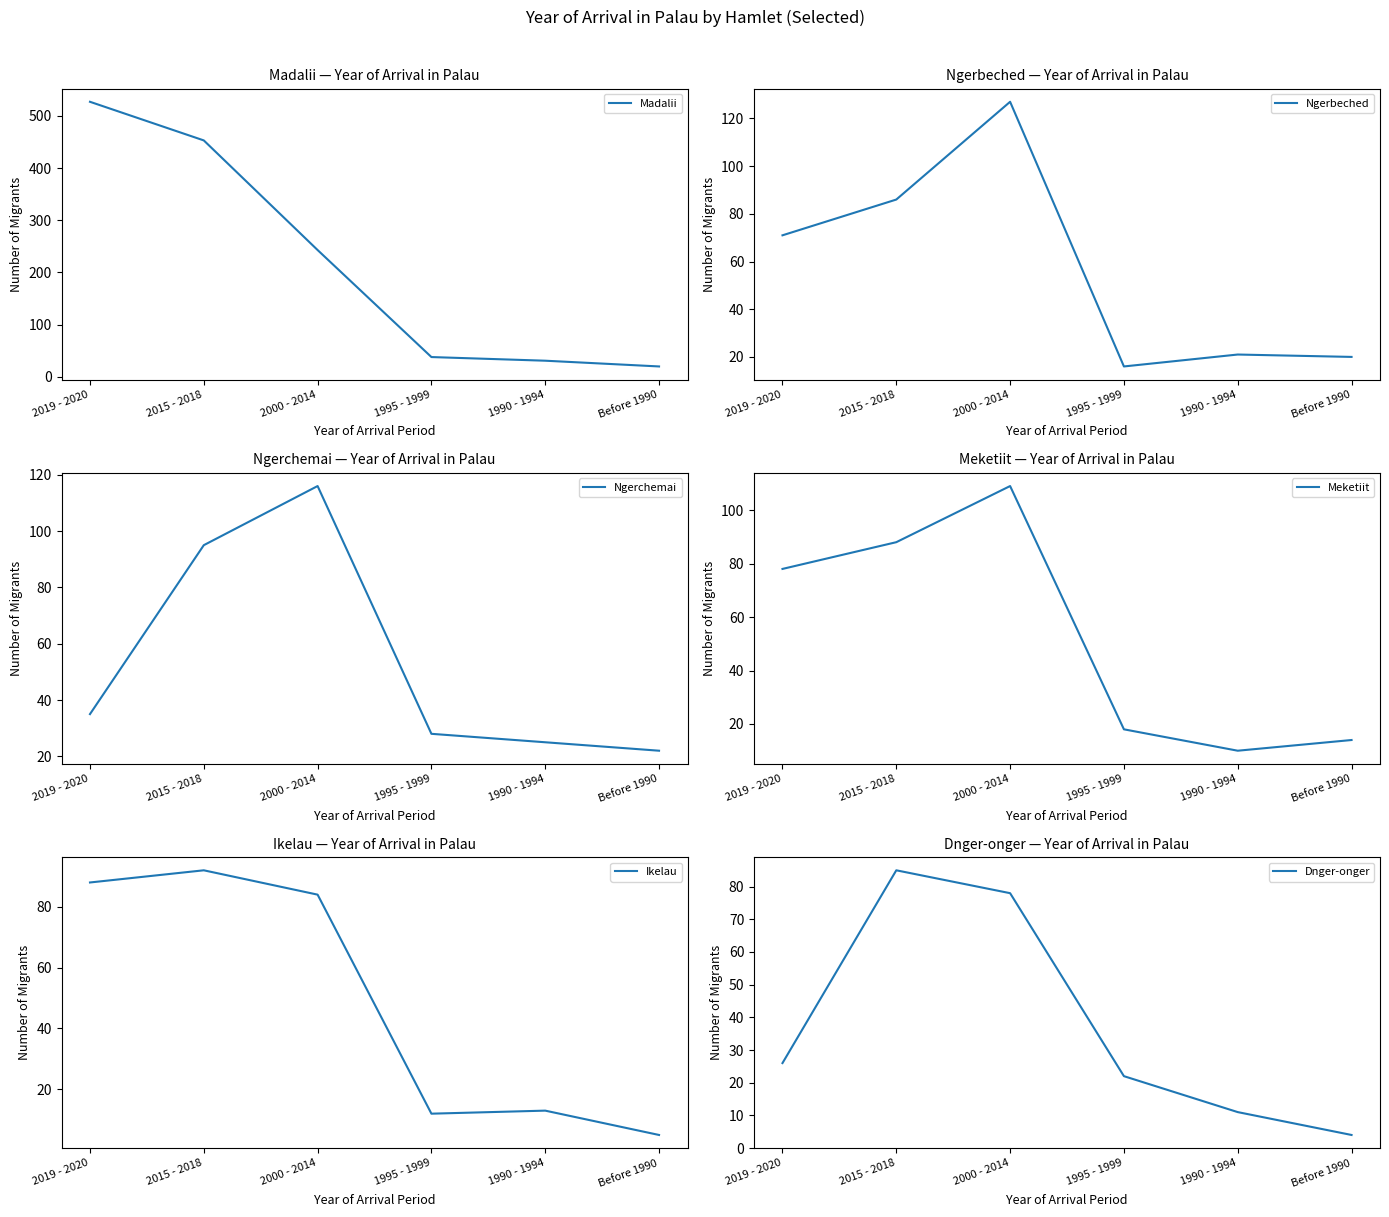

Reading right to left, extract all data points from this chart.

Madalii: Before 1990=20	1990 - 1994=31	1995 - 1999=38	2000 - 2014=243	2015 - 2018=453	2019 - 2020=527
Ngerbeched: Before 1990=20	1990 - 1994=21	1995 - 1999=16	2000 - 2014=127	2015 - 2018=86	2019 - 2020=71
Ngerchemai: Before 1990=22	1990 - 1994=25	1995 - 1999=28	2000 - 2014=116	2015 - 2018=95	2019 - 2020=35
Meketiit: Before 1990=14	1990 - 1994=10	1995 - 1999=18	2000 - 2014=109	2015 - 2018=88	2019 - 2020=78
Ikelau: Before 1990=5	1990 - 1994=13	1995 - 1999=12	2000 - 2014=84	2015 - 2018=92	2019 - 2020=88
Dnger-onger: Before 1990=4	1990 - 1994=11	1995 - 1999=22	2000 - 2014=78	2015 - 2018=85	2019 - 2020=26